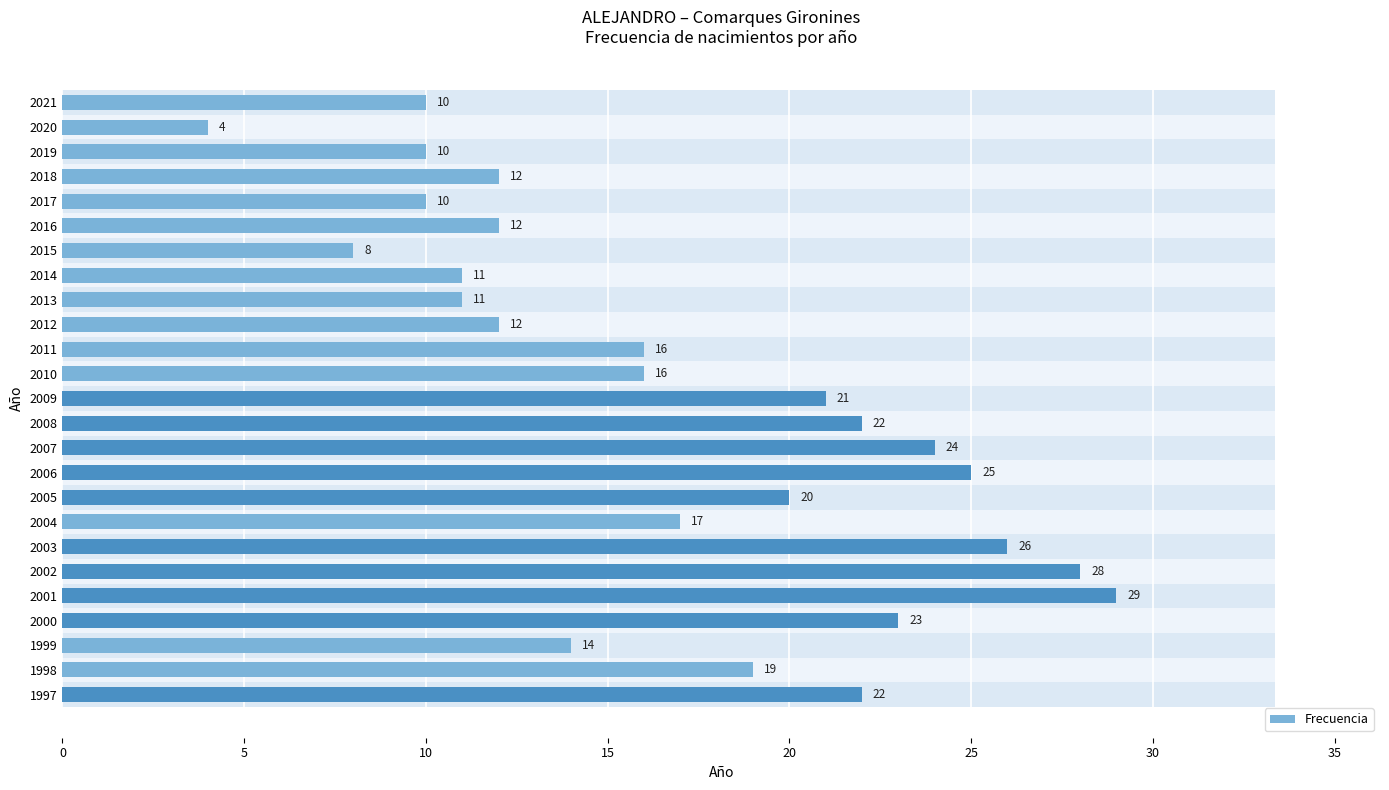

How many distinct data groups are displayed?

1